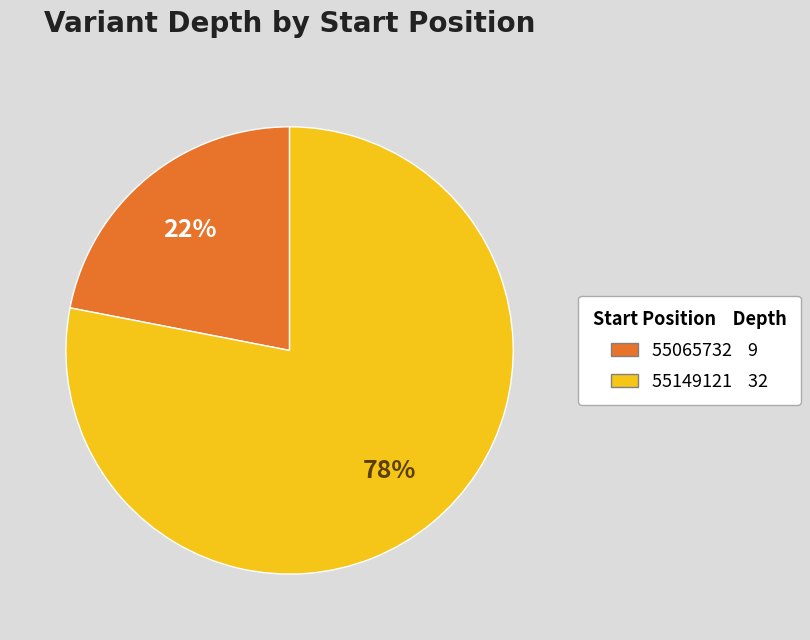

How many segments does this pie chart have?

2